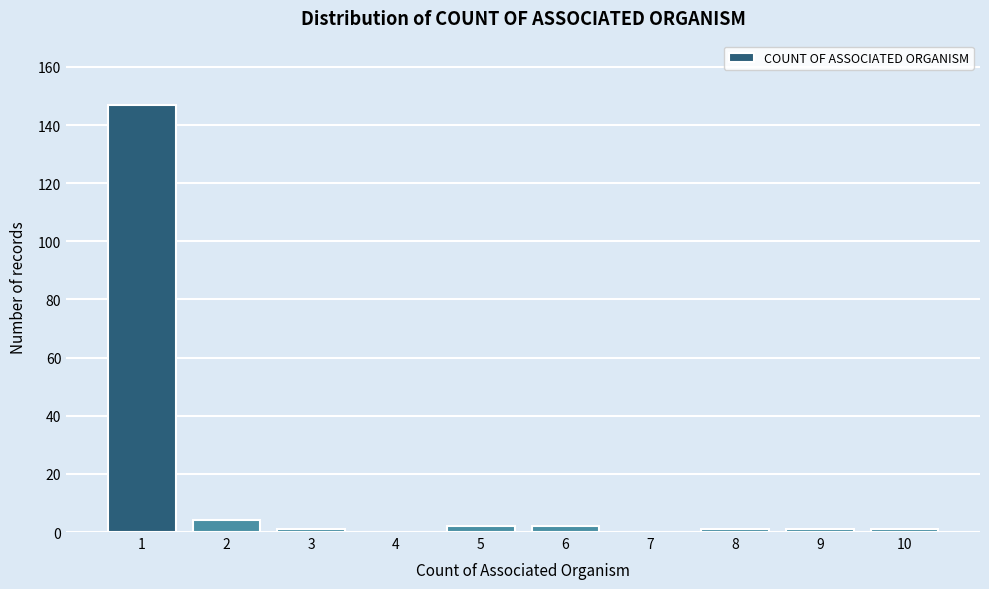

Reading left to right, list all the values displayed in this chart.

1=147	2=4	3=1	4=0	5=2	6=2	7=0	8=1	9=1	10=1